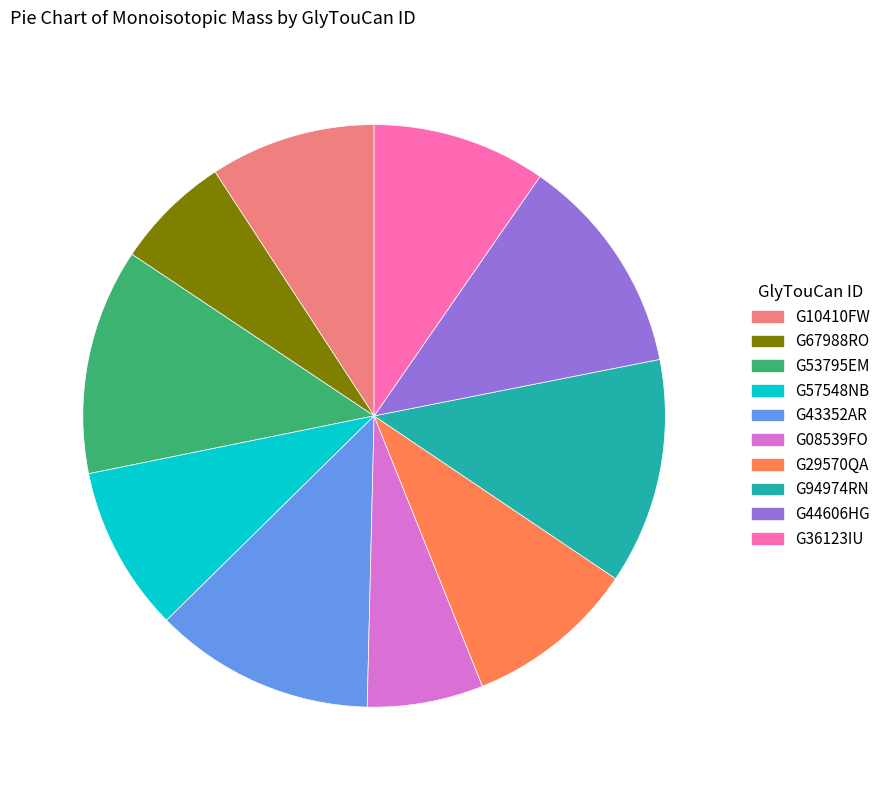

How many segments does this pie chart have?

10